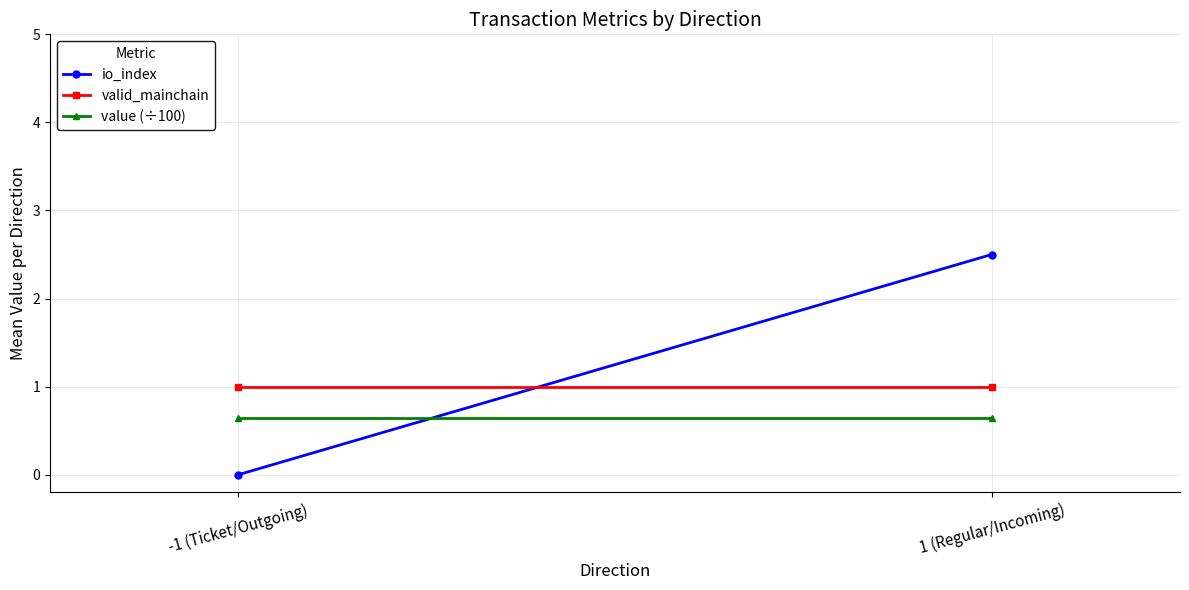

At which category does the chart reach its minimum across all series?

-1 (Ticket/Outgoing)